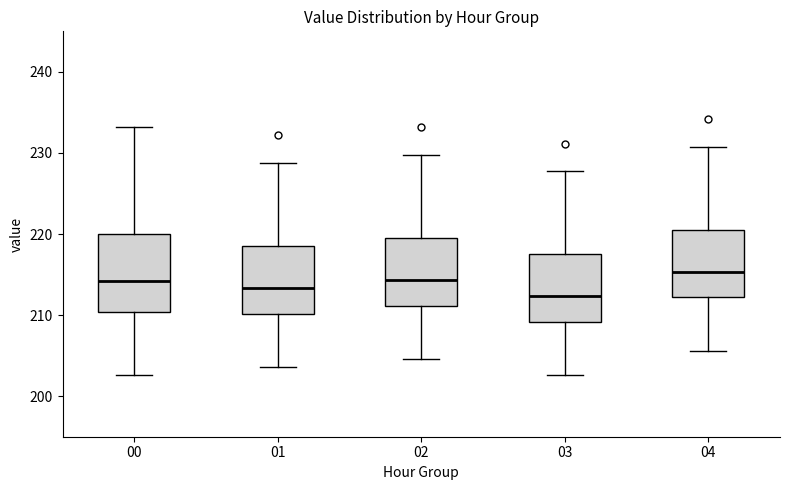

Which box is the tallest, from its lower edge to its upper edge?

00